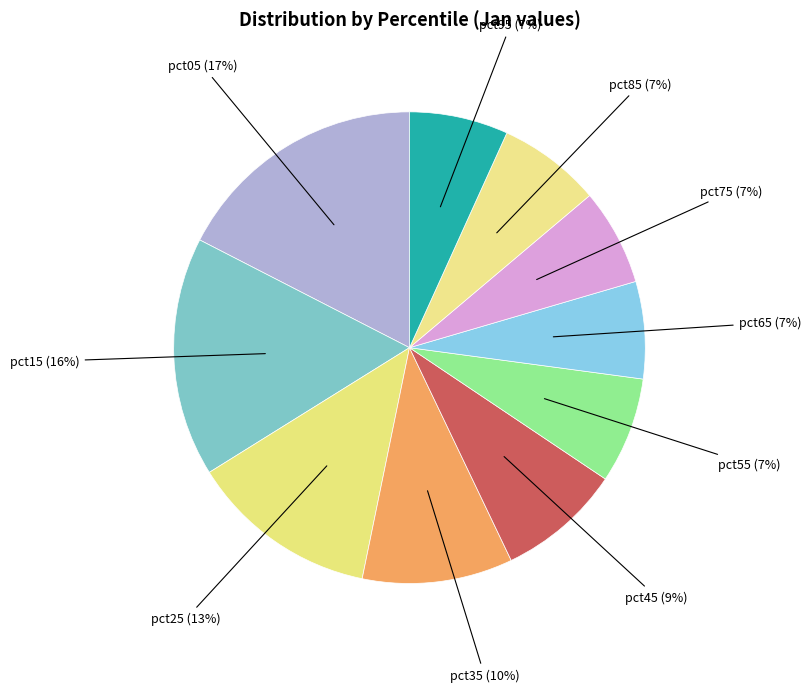

True or false: pct25 accounts for 4% of the total.

False